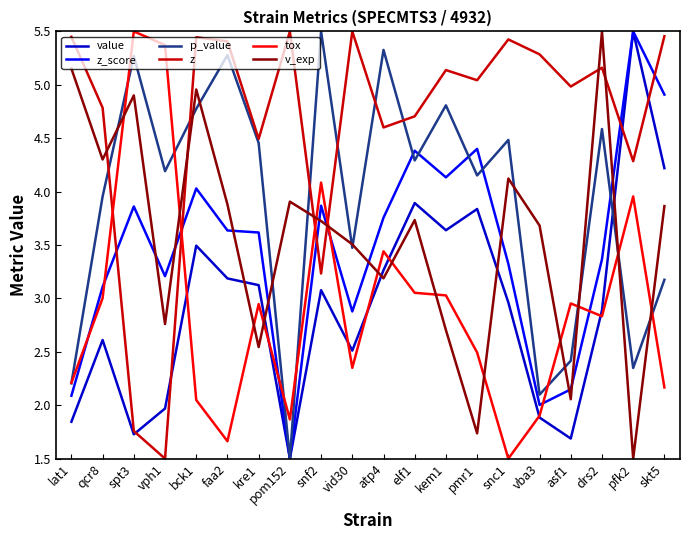

What is the minimum value for p_value?

1.5